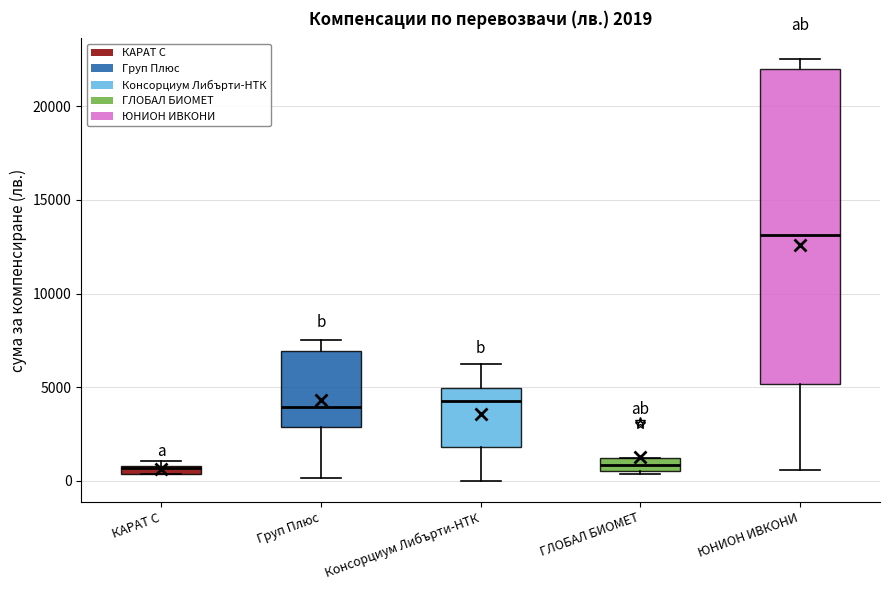

Comparing the boxes themselves (not the whiskers), which one is the tallest?

ЮНИОН ИВКОНИ